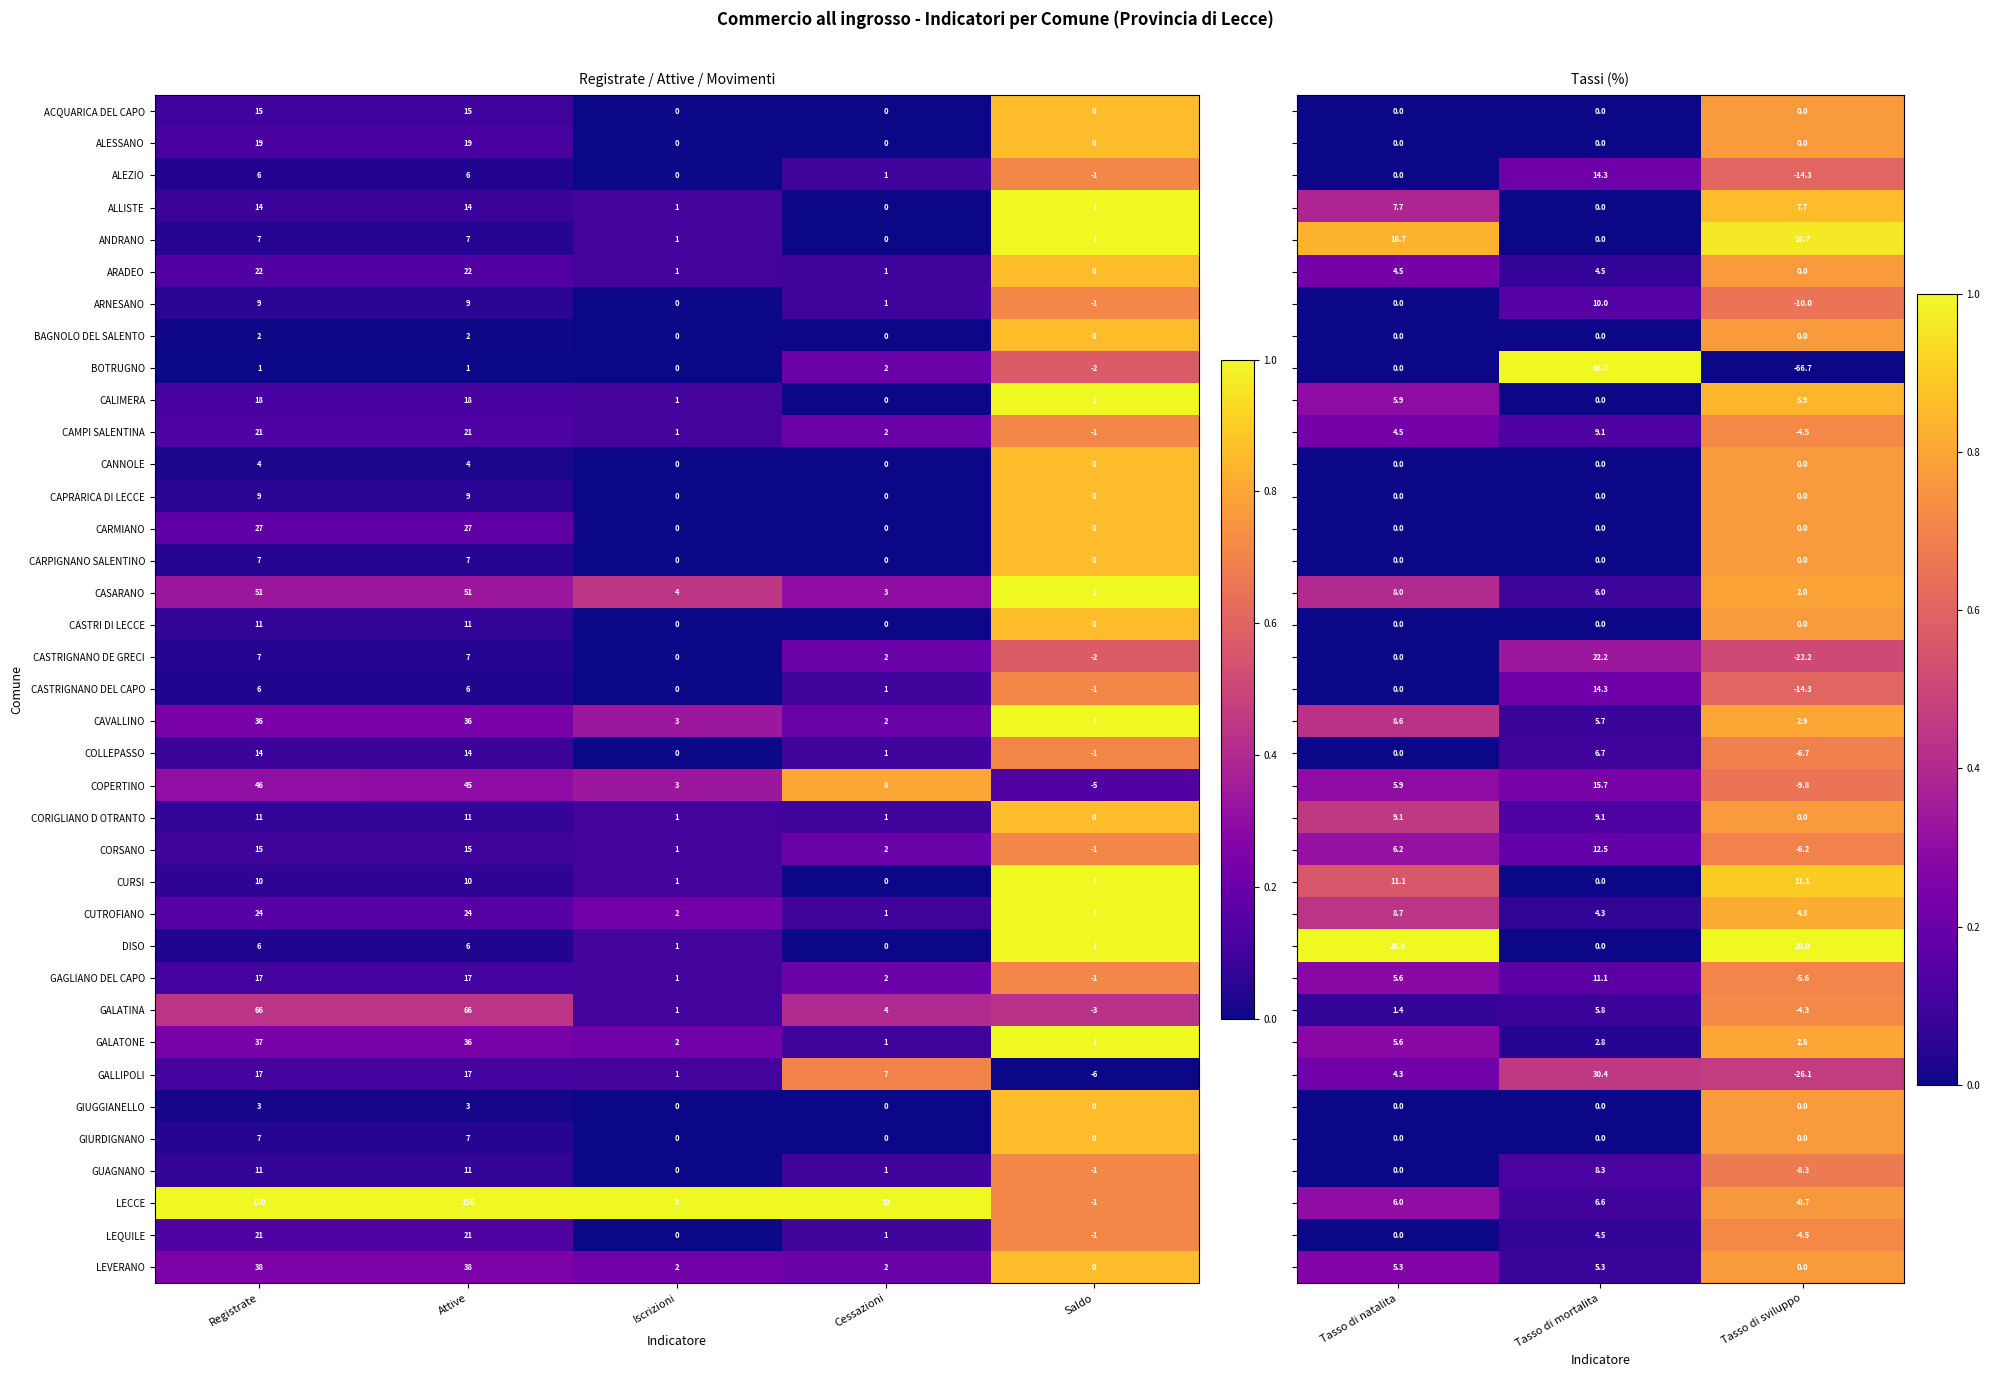

What is the sum of all CARPIGNANO SALENTINO values?

14